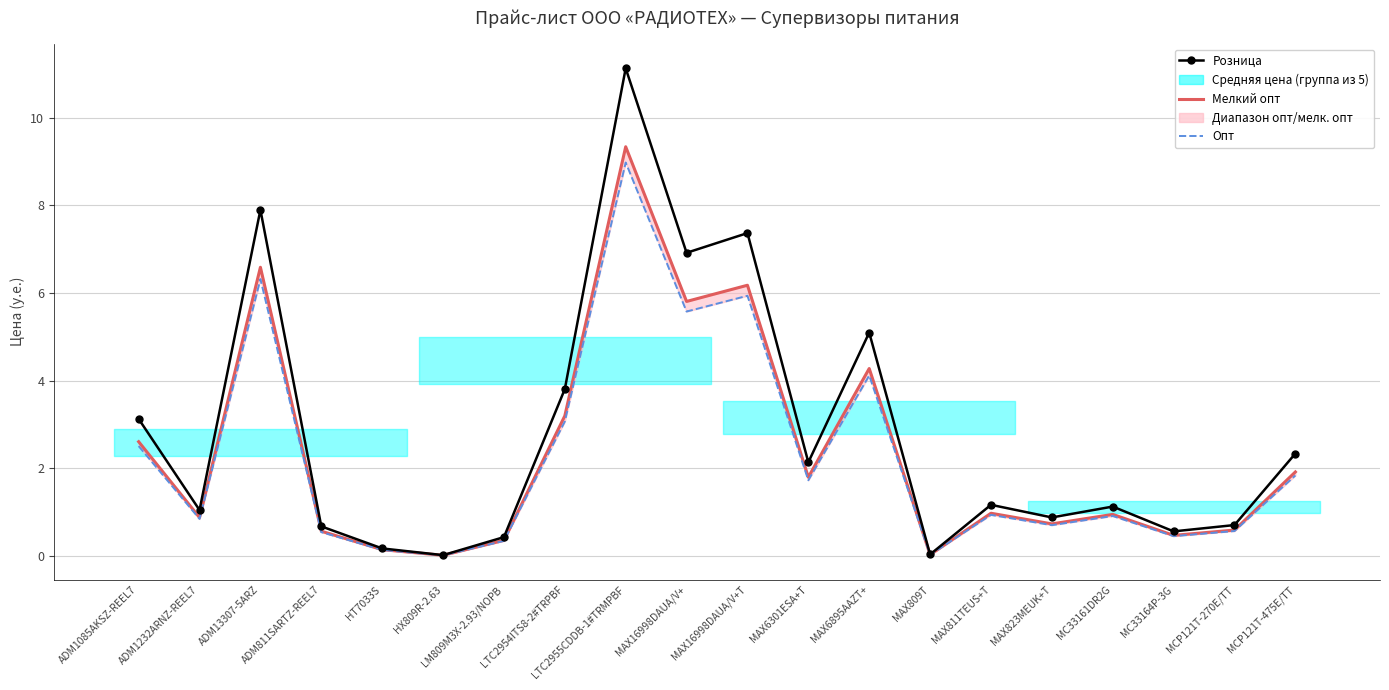

What is the maximum value for Опт?

9.0